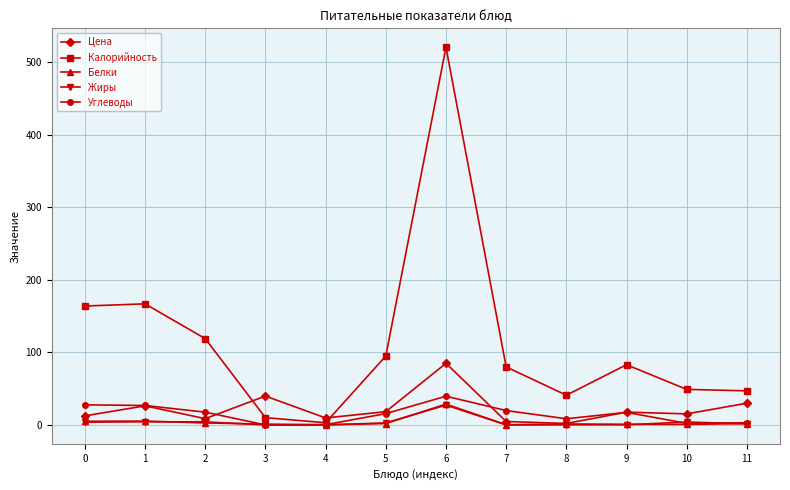

The value of Белки at 1 is 5.3. True or false?

True